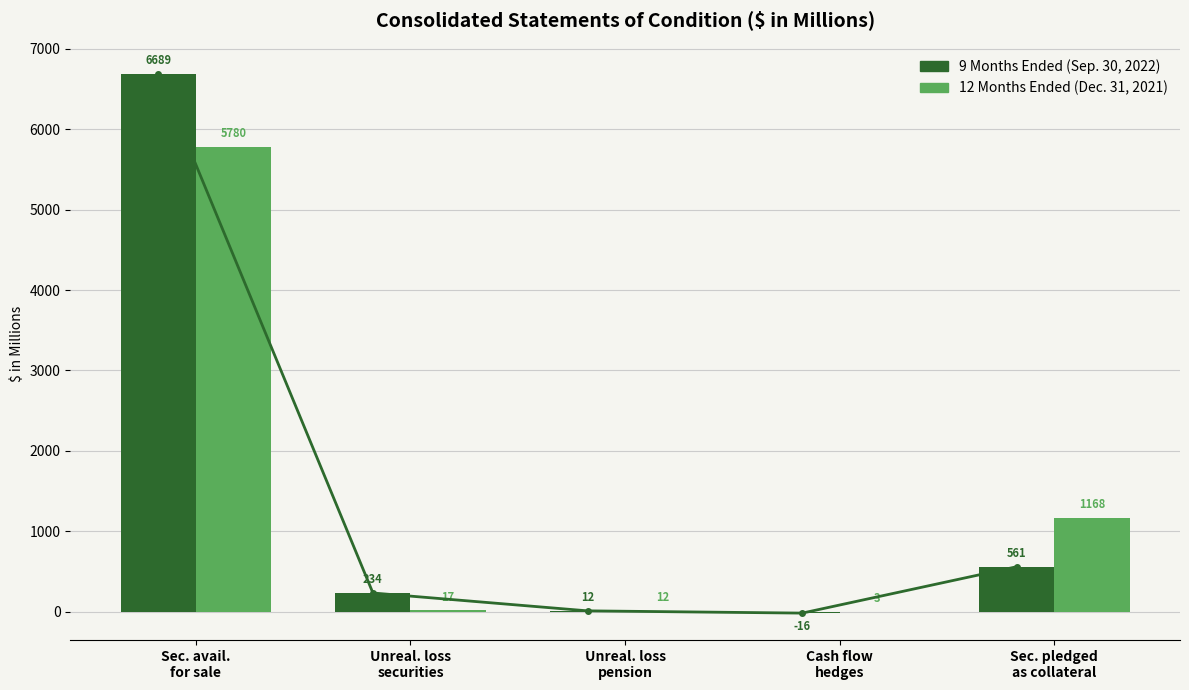

What position from the right is Unreal. loss
securities?

4